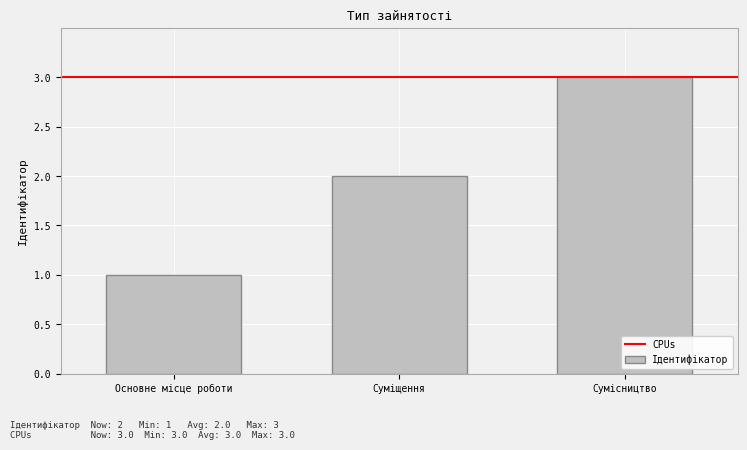

At which category does the chart reach its minimum across all series?

Основне місце роботи